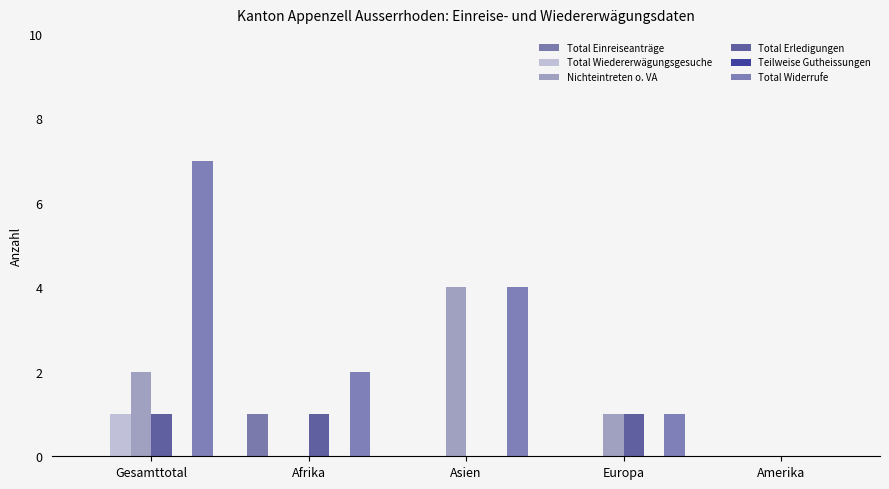

Reading left to right, what are all the values shown in this chart?

Total Einreiseanträge: 0	1	0	0	0
Total Wiedererwägungsgesuche: 1	0	0	0	0
Nichteintreten o. VA: 2	0	4	1	0
Total Erledigungen: 1	1	0	1	0
Teilweise Gutheissungen: 0	0	0	0	0
Total Widerrufe: 7	2	4	1	0